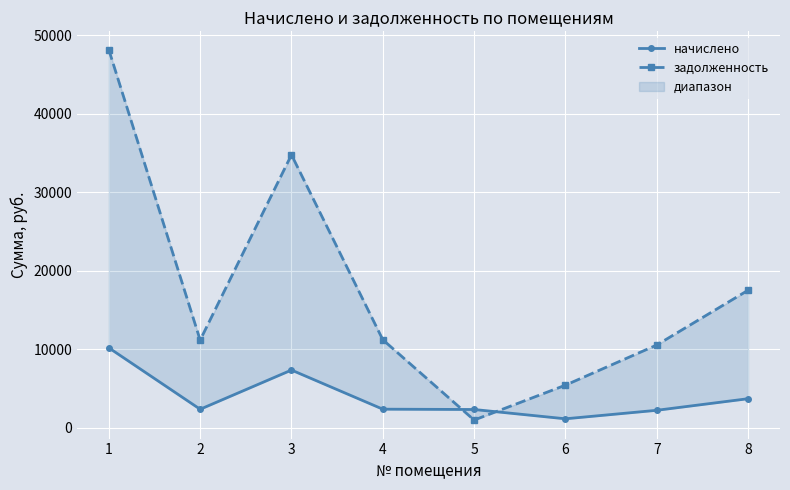

At which label does задолженность first exceed 11215?

1